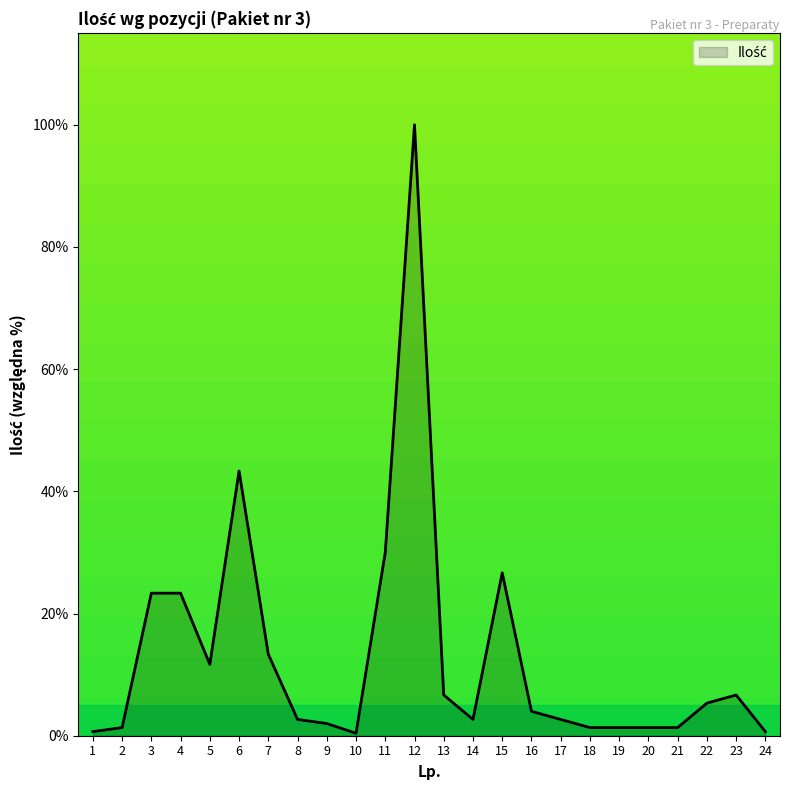

Which label corresponds to the largest value in the chart?

12